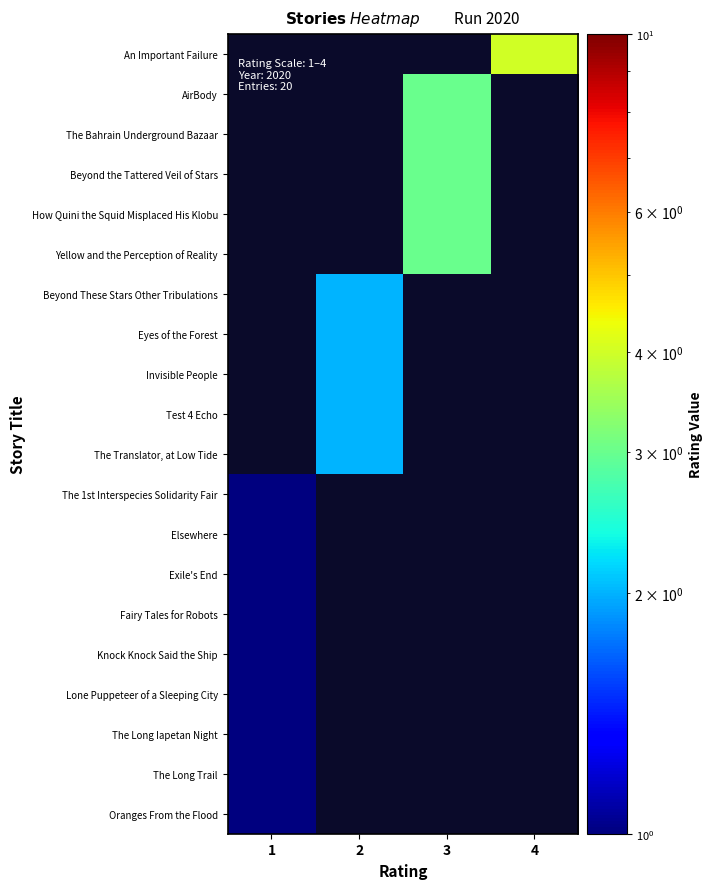

At 2, list the series in order from largest to smallest.

An Important Failure, AirBody, The Bahrain Underground Bazaar, Beyond the Tattered Veil of Stars, How Quini the Squid Misplaced His Klobu, Yellow and the Perception of Reality, Beyond These Stars Other Tribulations, Eyes of the Forest, Invisible People, Test 4 Echo, The Translator, at Low Tide, The 1st Interspecies Solidarity Fair, Elsewhere, Exile's End, Fairy Tales for Robots, Knock Knock Said the Ship, Lone Puppeteer of a Sleeping City, The Long Iapetan Night, The Long Trail, Oranges From the Flood